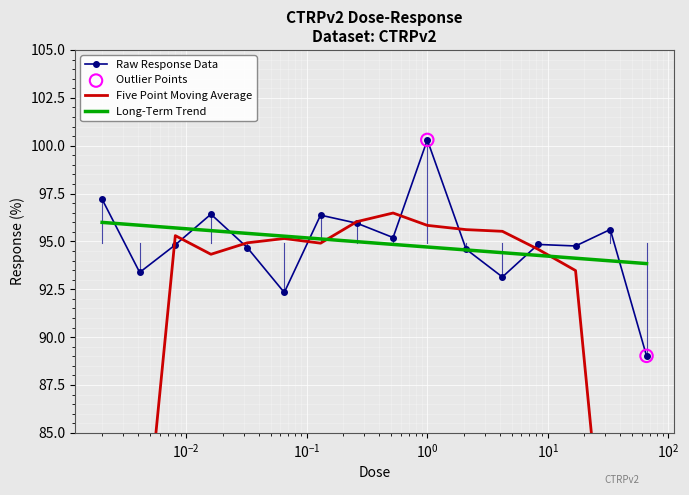

What is the ratio of the value at 2.1 to the value at 0.0041?

1.0